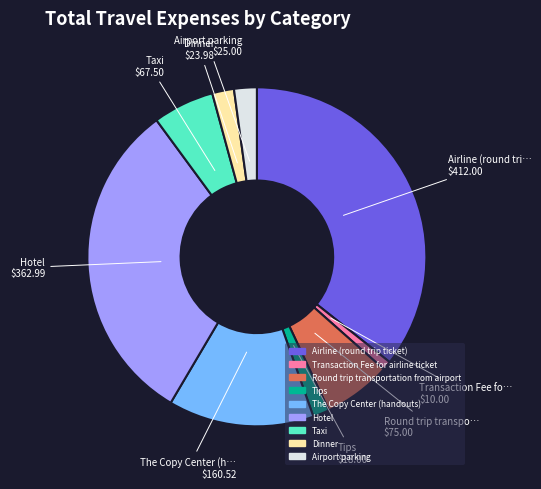

Which has a higher value, Tips or Round trip transportation from airport?

Round trip transportation from airport